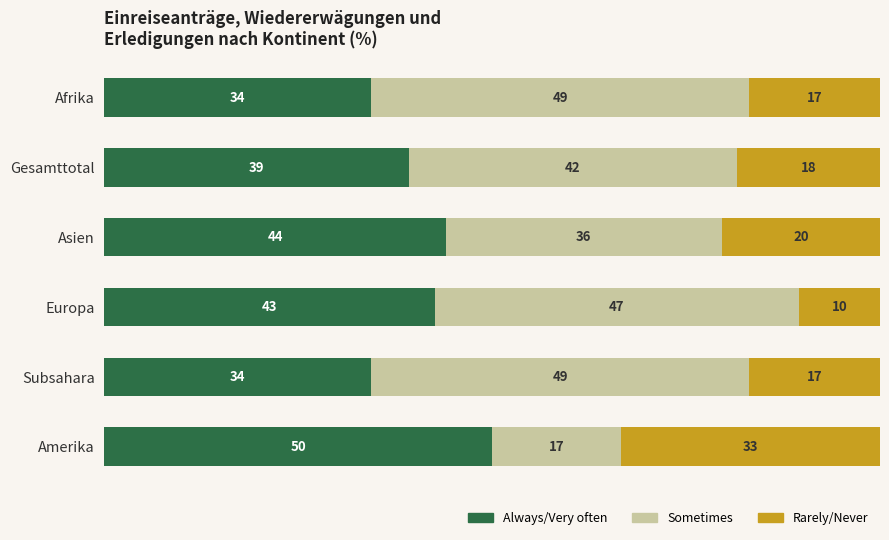

Where is Rarely/Never nearest to the value 21?

Asien